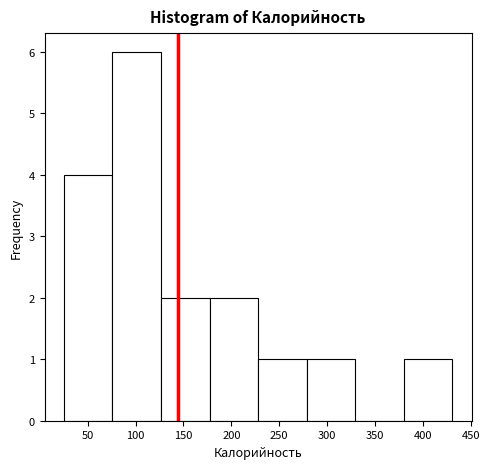

Reading left to right, list every bar in this chart as the range it spans on the x-axis followed by its height. Neither the bar edges nor the heights are printed on the chart, so give them approximately, as read against the axes.

25 to 75: 4
75 to 125: 6
125 to 175: 2
175 to 230: 2
230 to 280: 1
280 to 330: 1
330 to 380: 0
380 to 430: 1